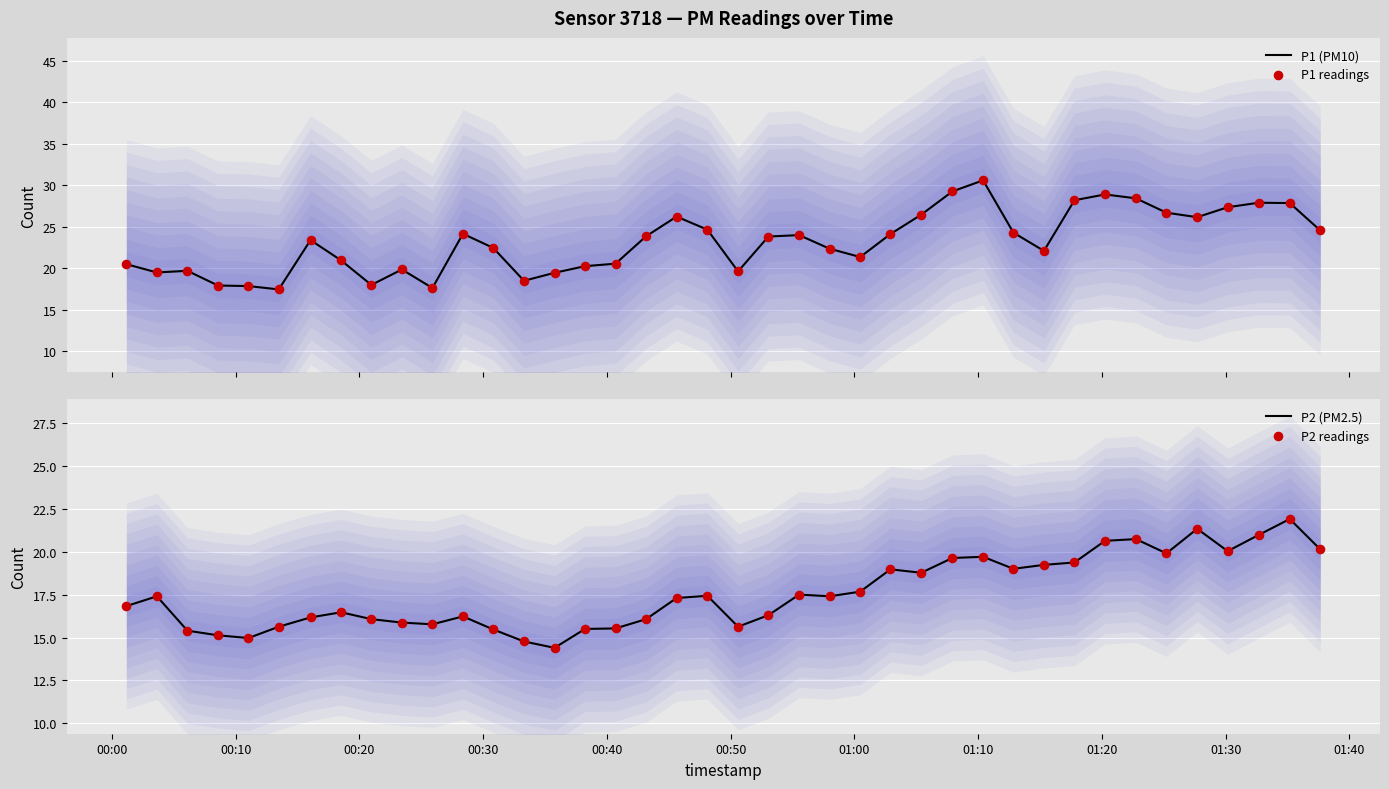

At how many categories does at least one series exceed 26?

12